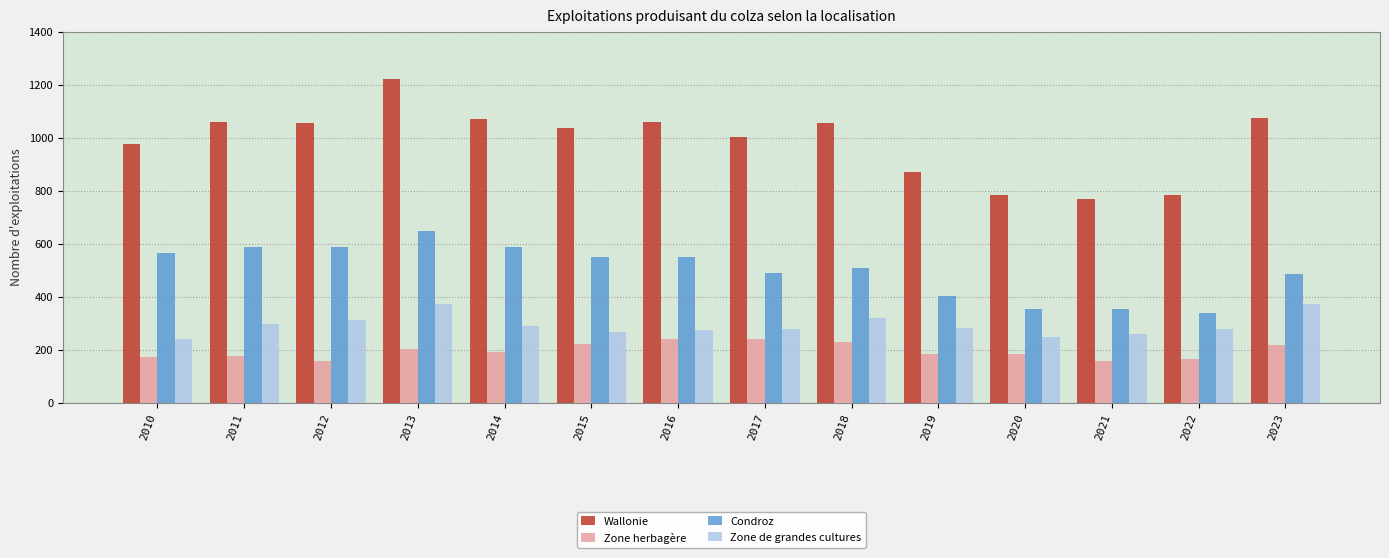

At 2023, list the series in order from smallest to largest.

Zone herbagère, Zone de grandes cultures, Condroz, Wallonie